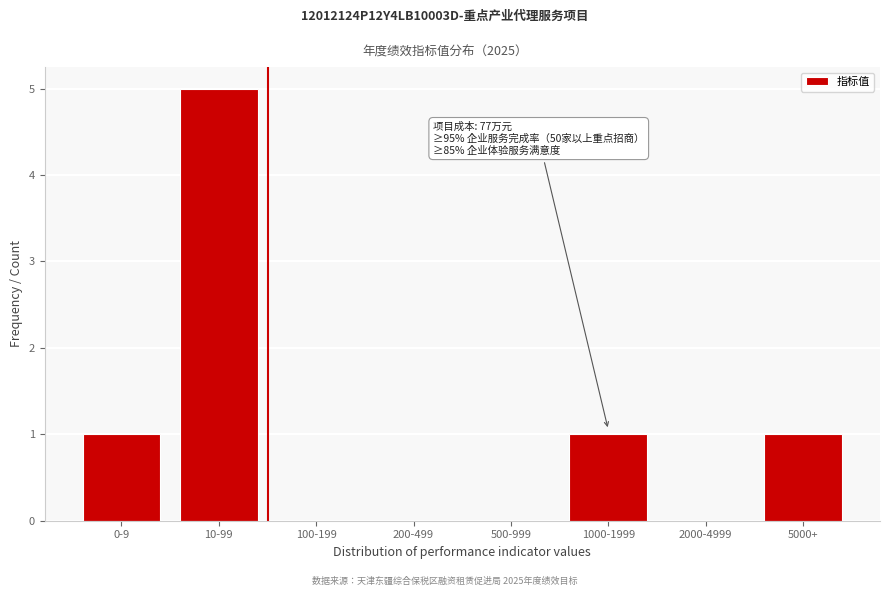

Reading left to right, what are all the values shown in this chart?

0-9=1	10-99=5	100-199=0	200-499=0	500-999=0	1000-1999=1	2000-4999=0	5000+=1